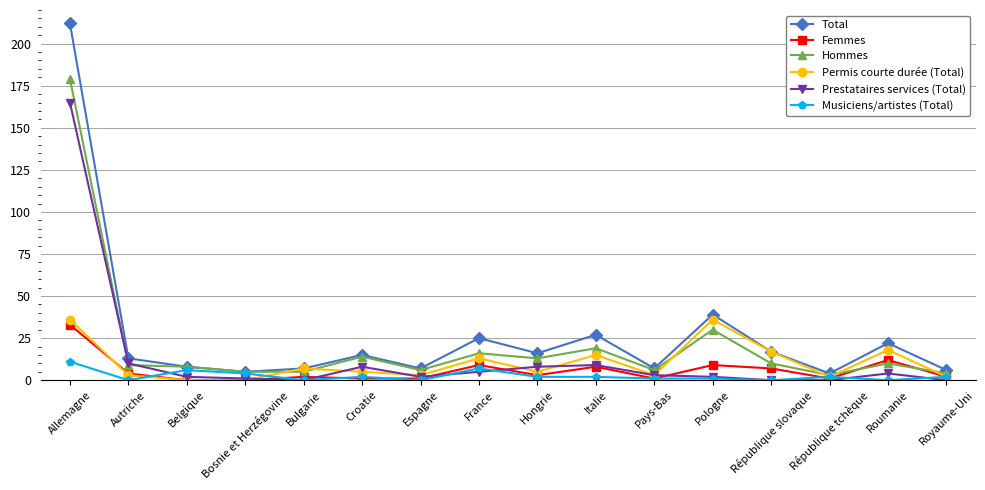

Reading right to left, extract all data points from this chart.

Total: 6	22	4	17	39	7	27	16	25	7	15	7	5	8	13	212
Femmes: 2	12	1	7	9	1	8	3	9	1	1	2	0	0	4	33
Hommes: 4	10	3	10	30	6	19	13	16	6	14	5	5	8	9	179
Permis courte durée (Total): 2	18	2	17	36	3	15	5	13	3	5	7	0	0	3	36
Prestataires services (Total): 0	4	0	0	2	3	9	8	5	2	8	0	1	2	10	165
Musiciens/artistes (Total): 2	0	2	0	1	1	2	2	7	0	2	0	4	6	0	11